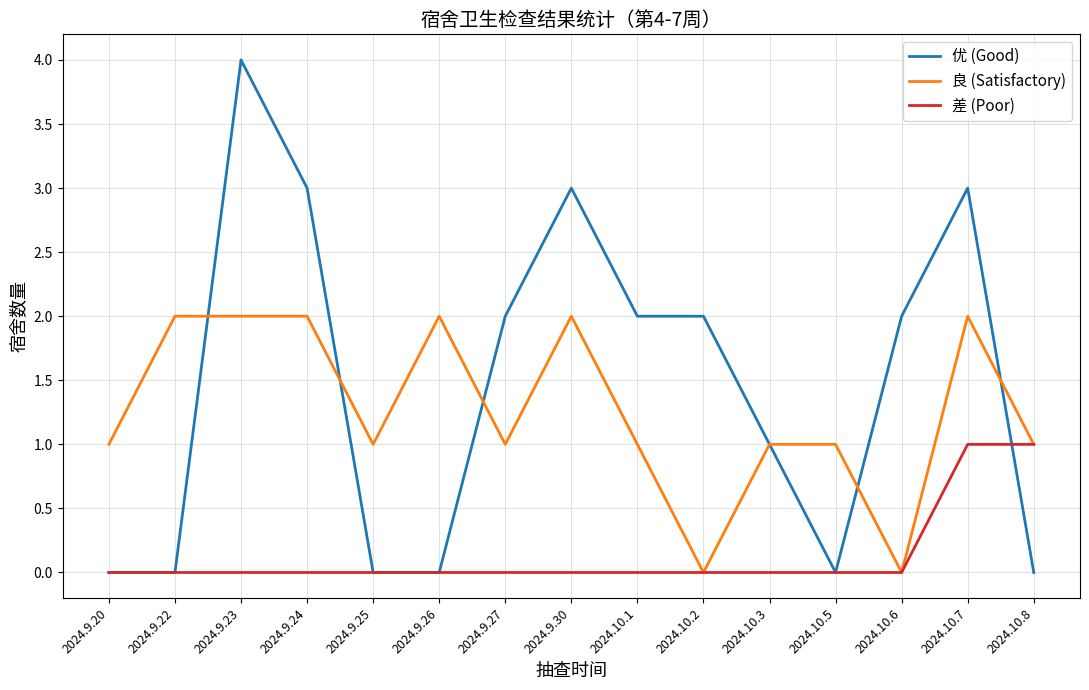

What position from the left is 2024.9.20?

1